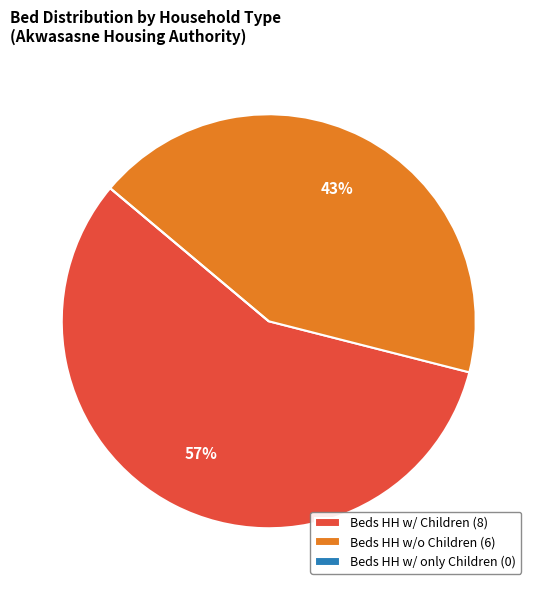

True or false: Beds HH w/ Children accounts for 68% of the total.

False